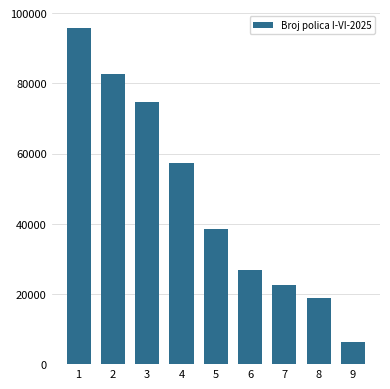

Reading right to left, transcribe all the data shown in this chart.

6219	18985	22676	26789	38457	57243	74656	82741	95664